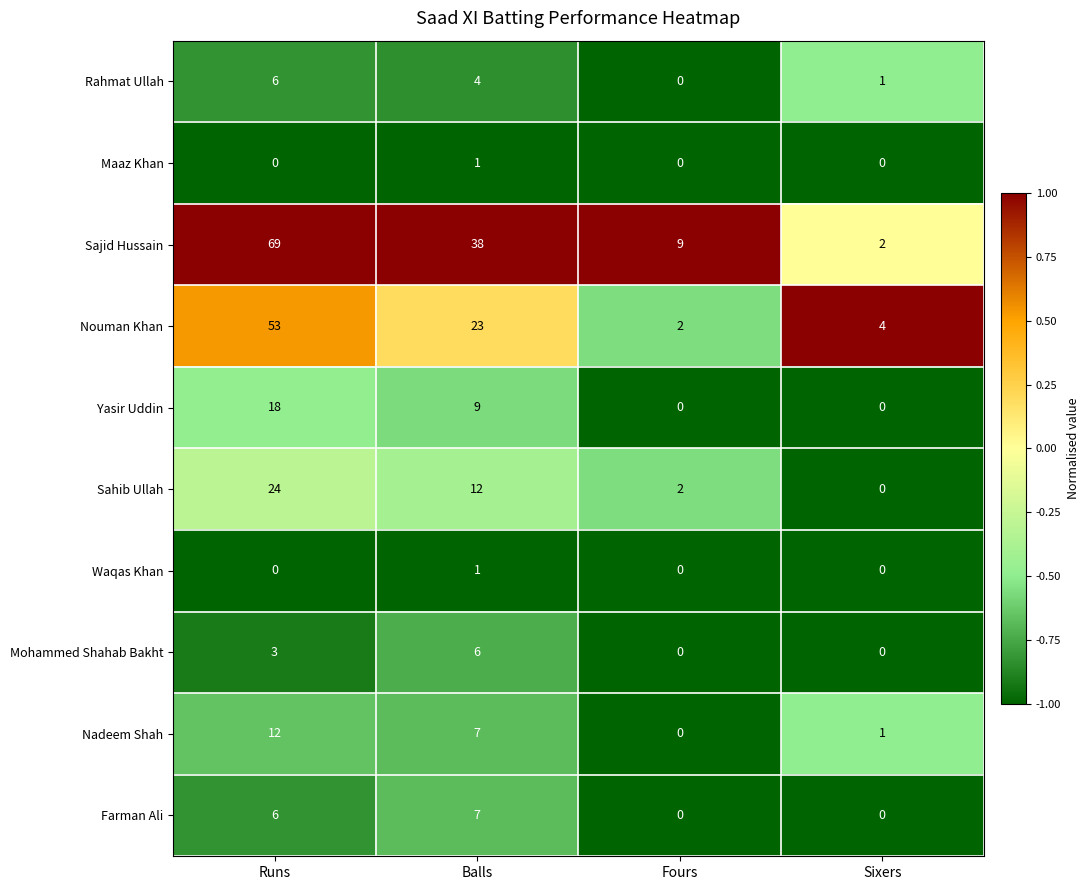

At which category does the chart reach its peak across all series?

Runs